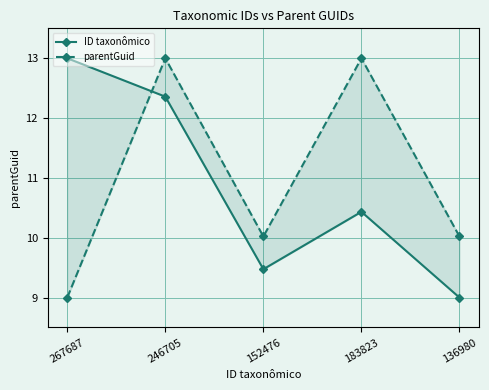

What is the difference between the second highest and second lowest values in the parentGuid series?

3.0